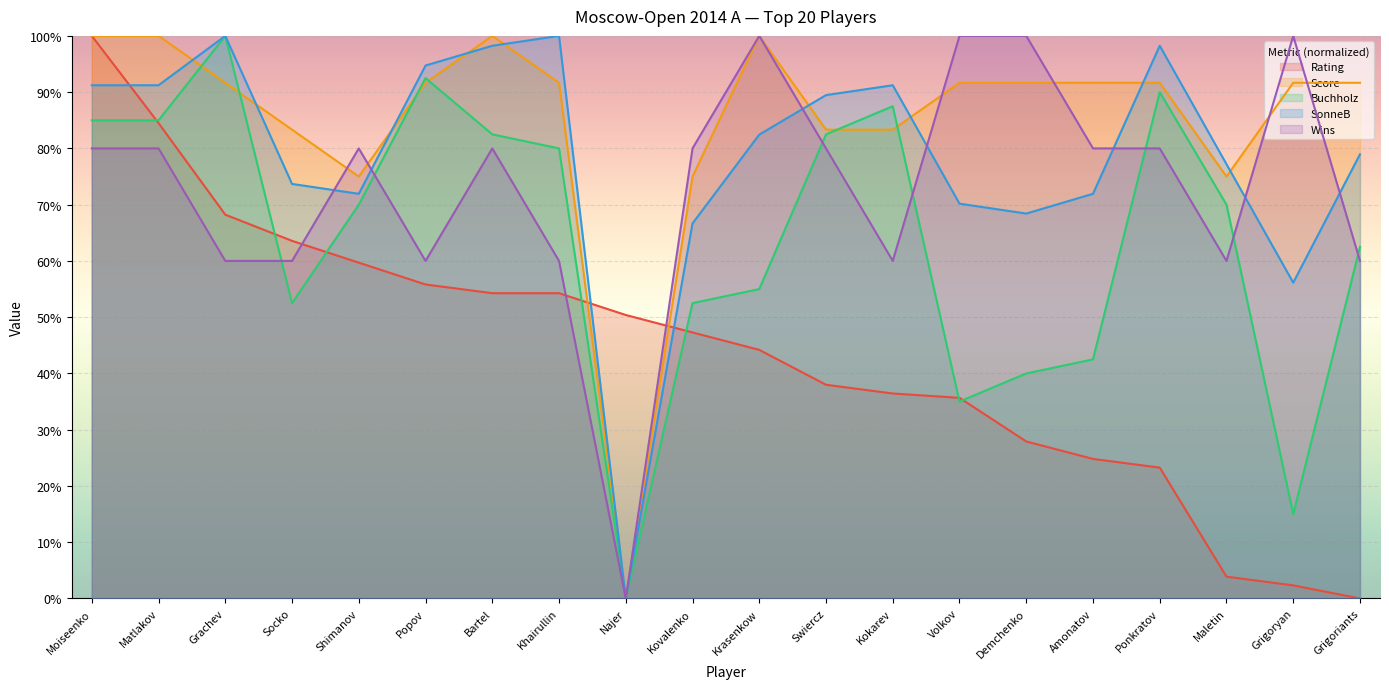

True or false: Buchholz has more than 0 points higher than both neighbors.

True